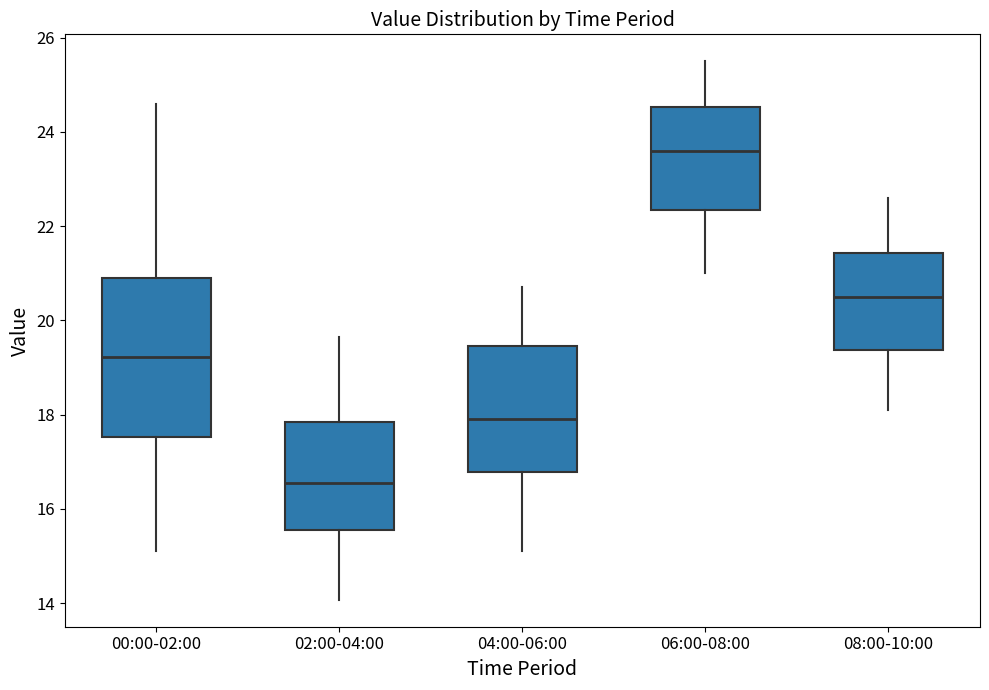

Where is the upper edge of the box for 04:00-06:00 on the y-axis? The values are not printed on the chart, so give them approximately, as read against the axis.

19.4